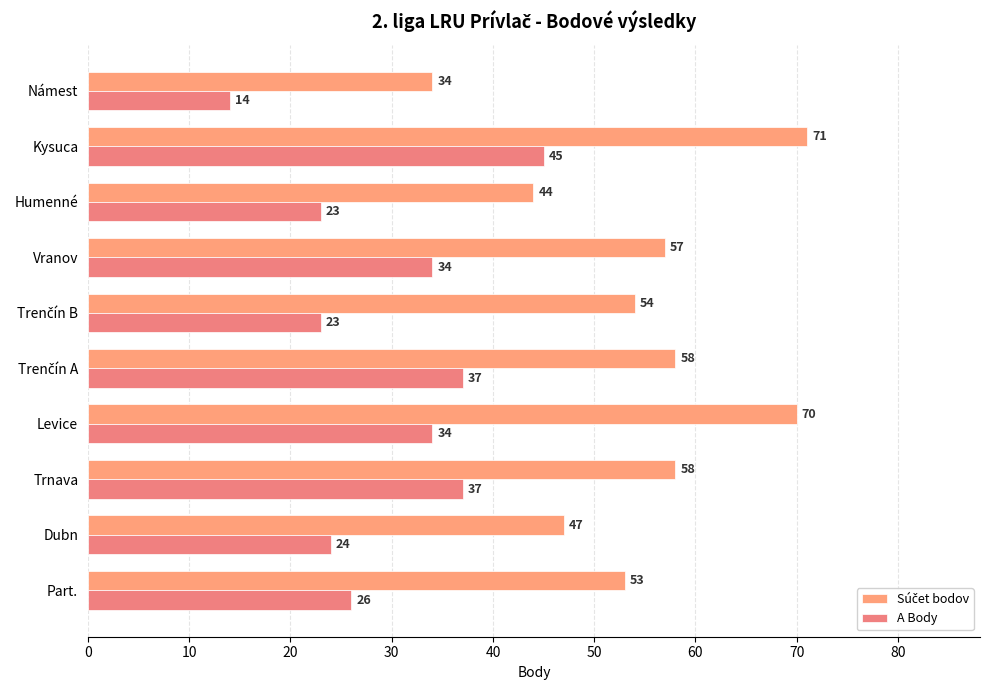

List the series in order of their peak value, lowest first.

A Body, Súčet bodov